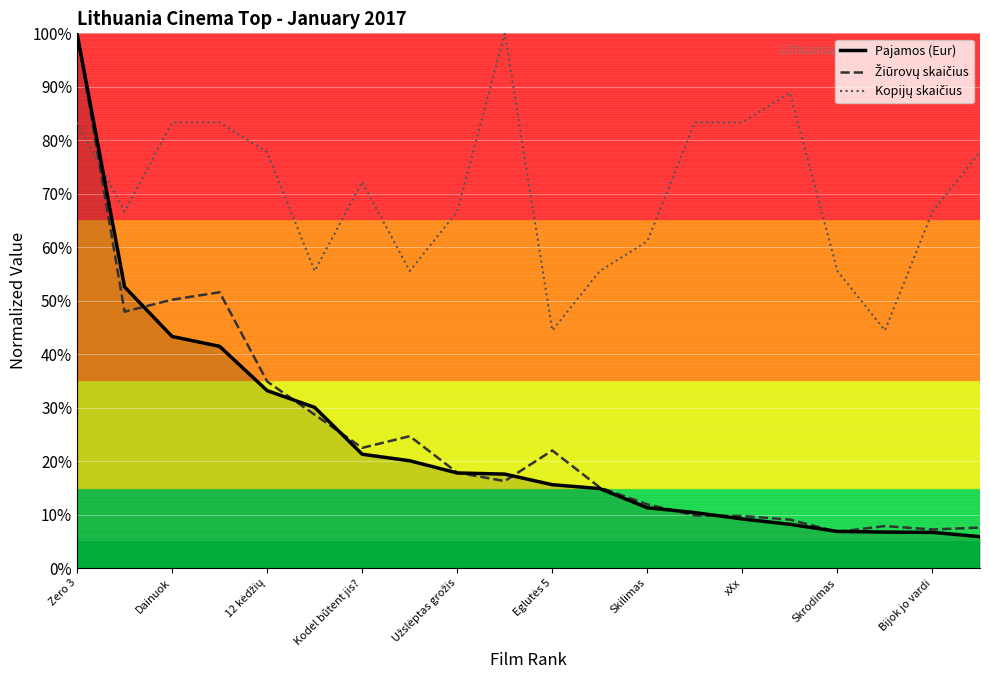

What is the greatest value displayed?

100.0